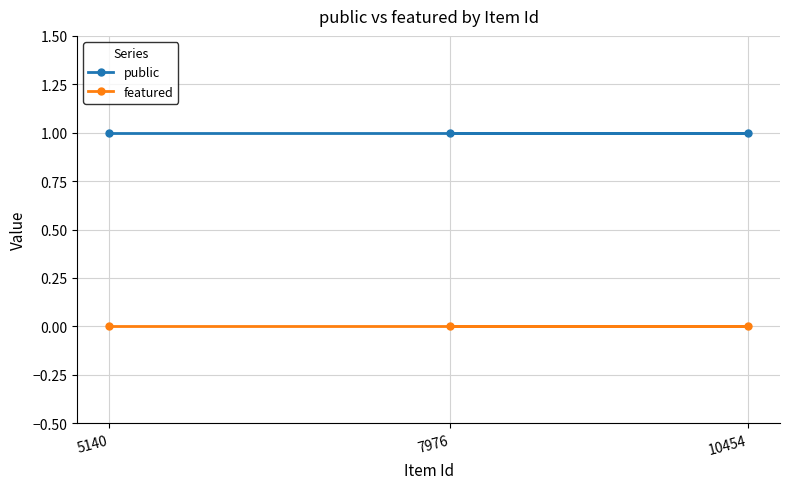

At which label does featured reach its minimum?

5140